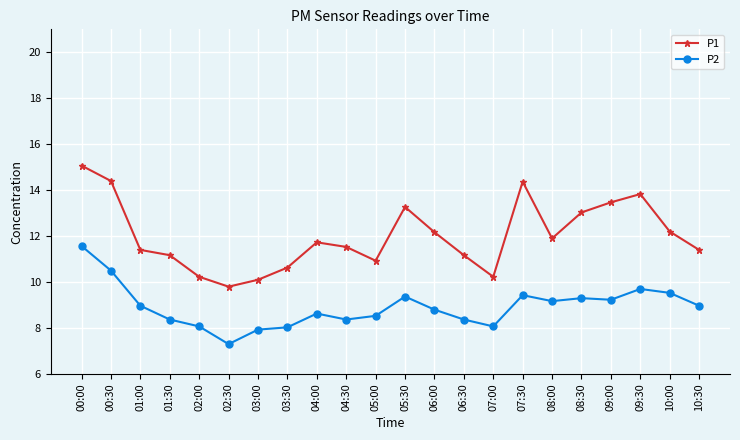

Is the value of P2 at 06:00 greater than the value of P1 at 04:00?

No